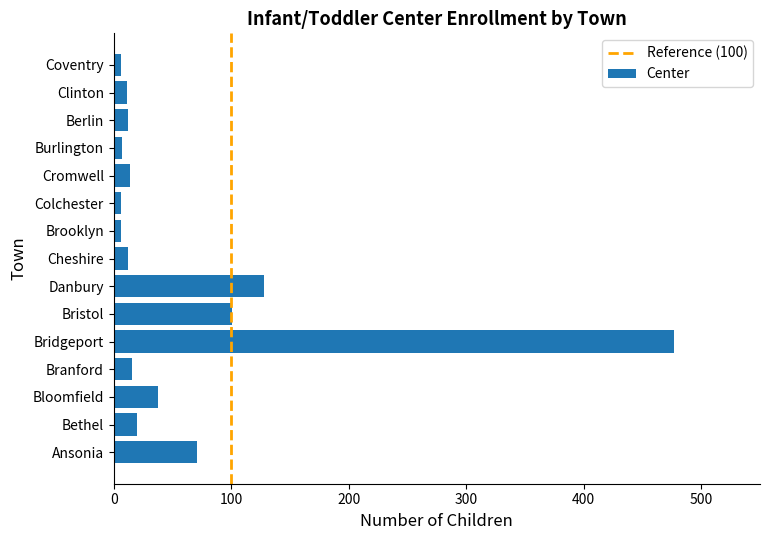

Does the chart contain stacked bars?

No